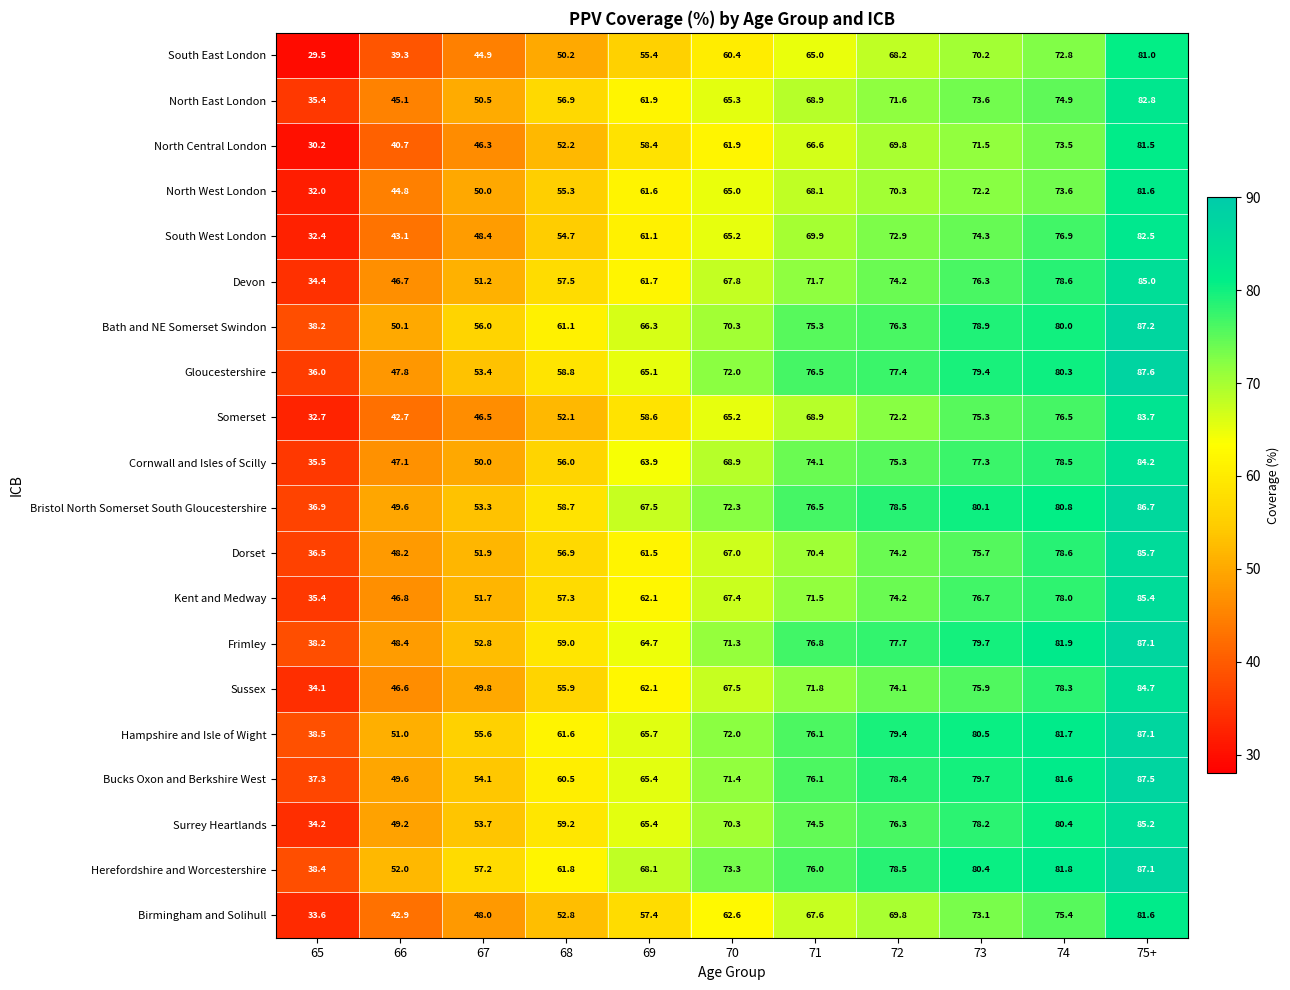

How many data points does each series have?

11